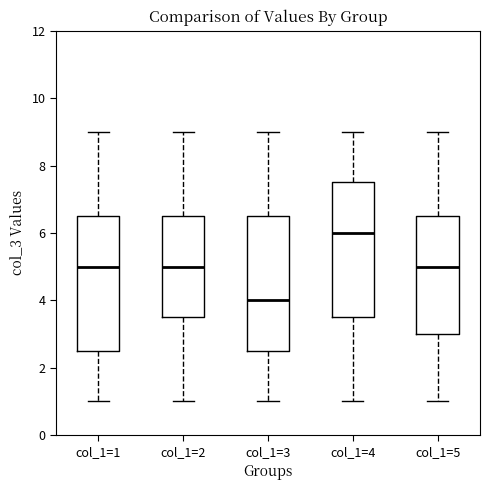

Reading left to right, transcribe this box plot: for each box, give where its median line is, the range the box spans, and where its two whiskers end, as read against the y-axis. The values are not printed on the chart, so give them approximately, as read against the axis.

col_1=1: median 5.0, box 2.6 to 6.6, whiskers 1.0 to 9.0
col_1=2: median 5.0, box 3.6 to 6.6, whiskers 1.0 to 9.0
col_1=3: median 4.0, box 2.6 to 6.6, whiskers 1.0 to 9.0
col_1=4: median 6.0, box 3.6 to 7.6, whiskers 1.0 to 9.0
col_1=5: median 5.0, box 3.0 to 6.6, whiskers 1.0 to 9.0